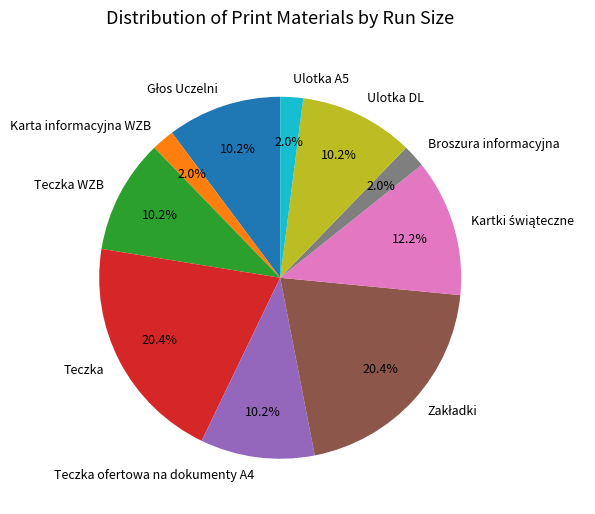

Is there a majority slice in this chart?

No